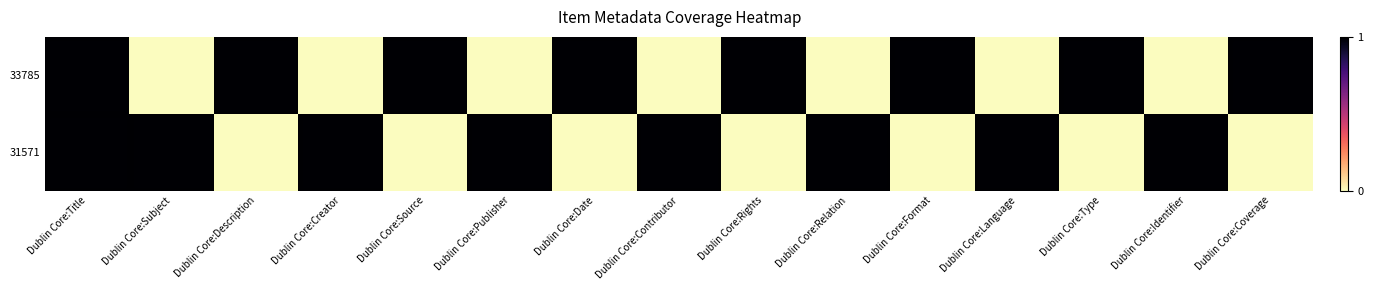

Which has a higher value, Dublin Core:Relation or Dublin Core:Description?

Dublin Core:Description